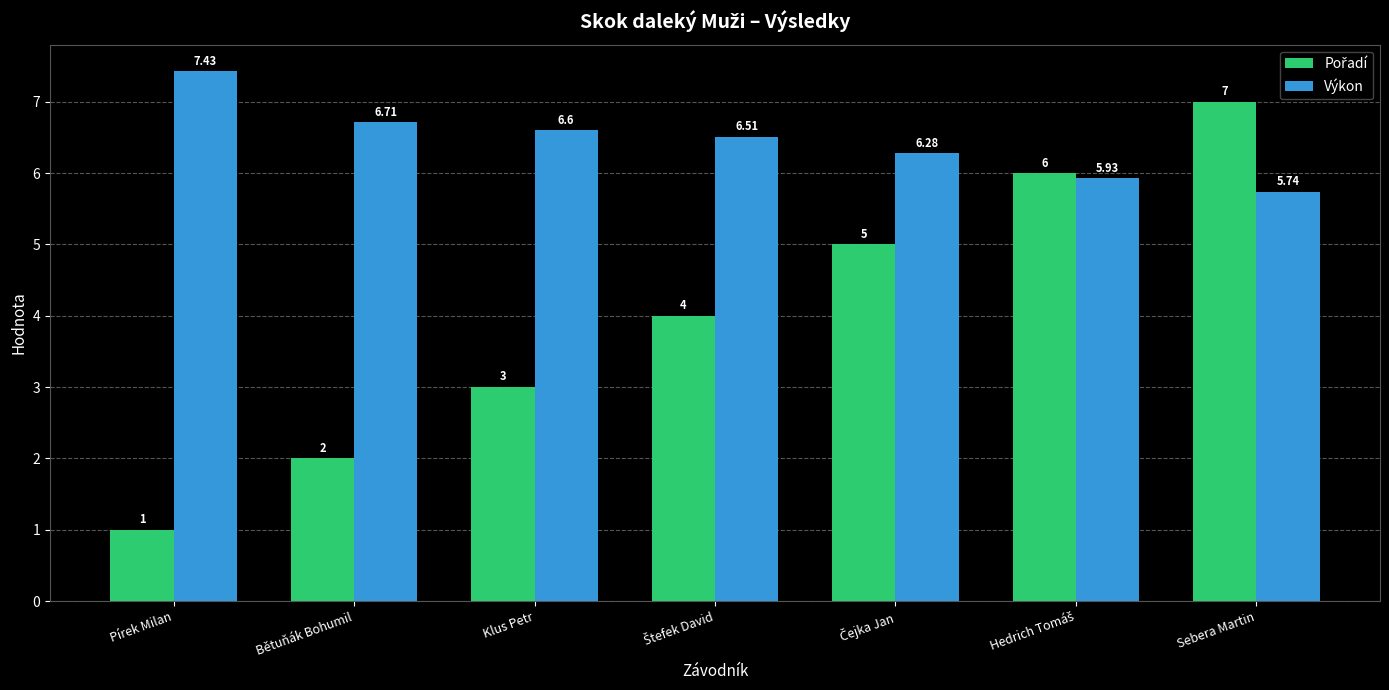

What is the average value of the Výkon series?

6.5